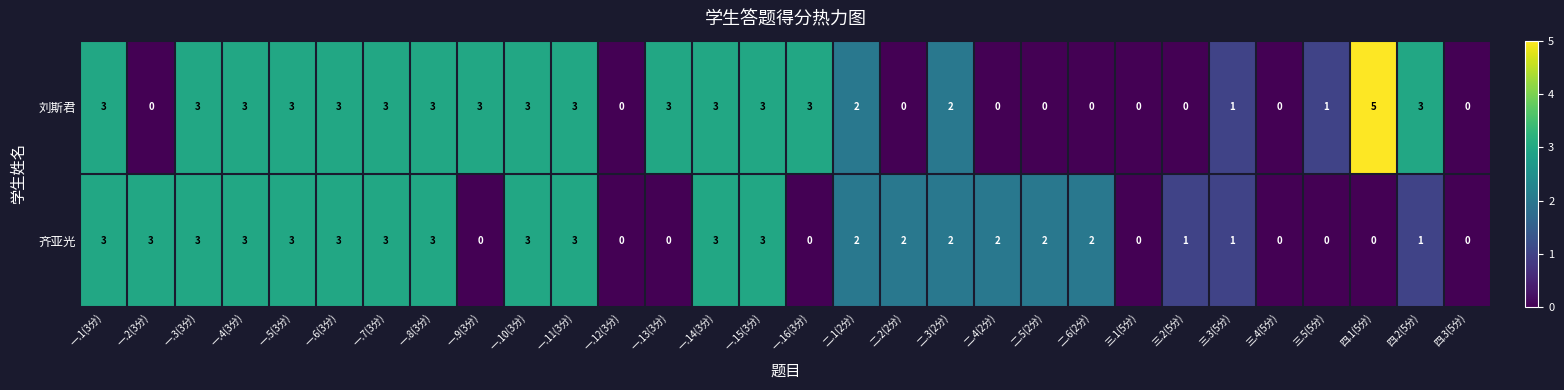

The 齐亚光 series shows 2 at 一.4(3分). True or false?

False